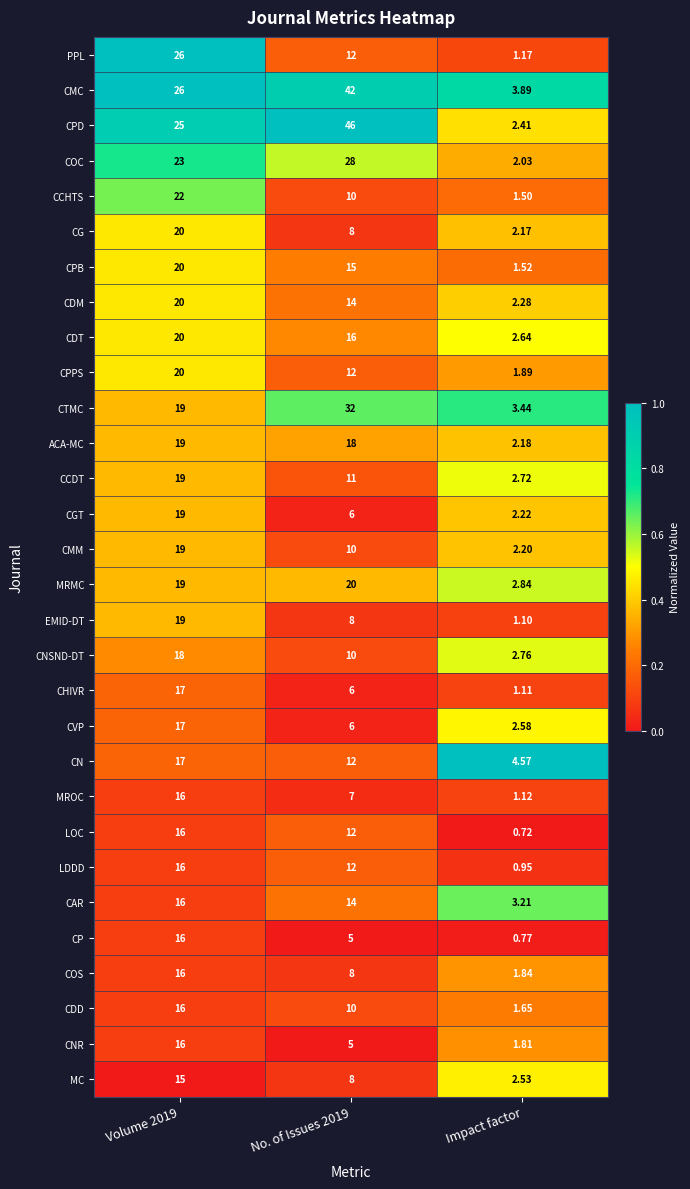

Between Volume 2019 and No. of Issues 2019, which series saw the biggest shift?

CPD